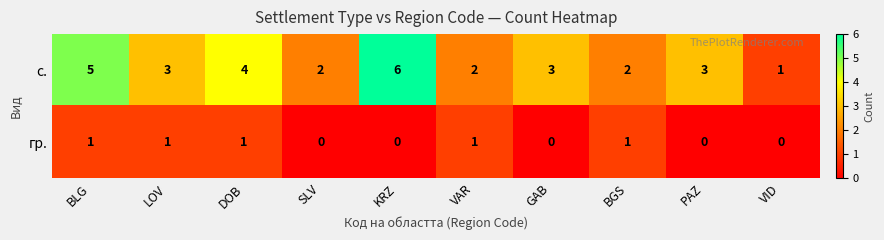

How many data points does each series have?

10